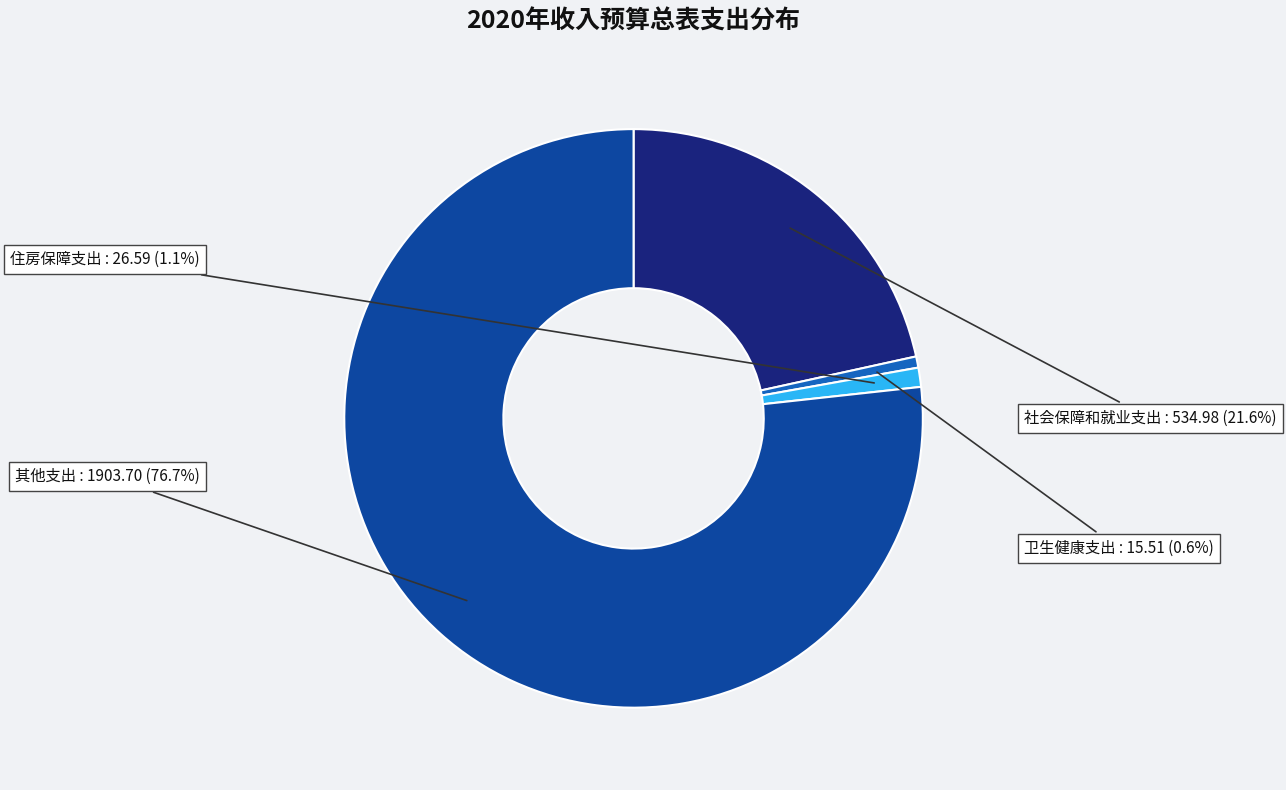

Count the number of slices in the pie.

4